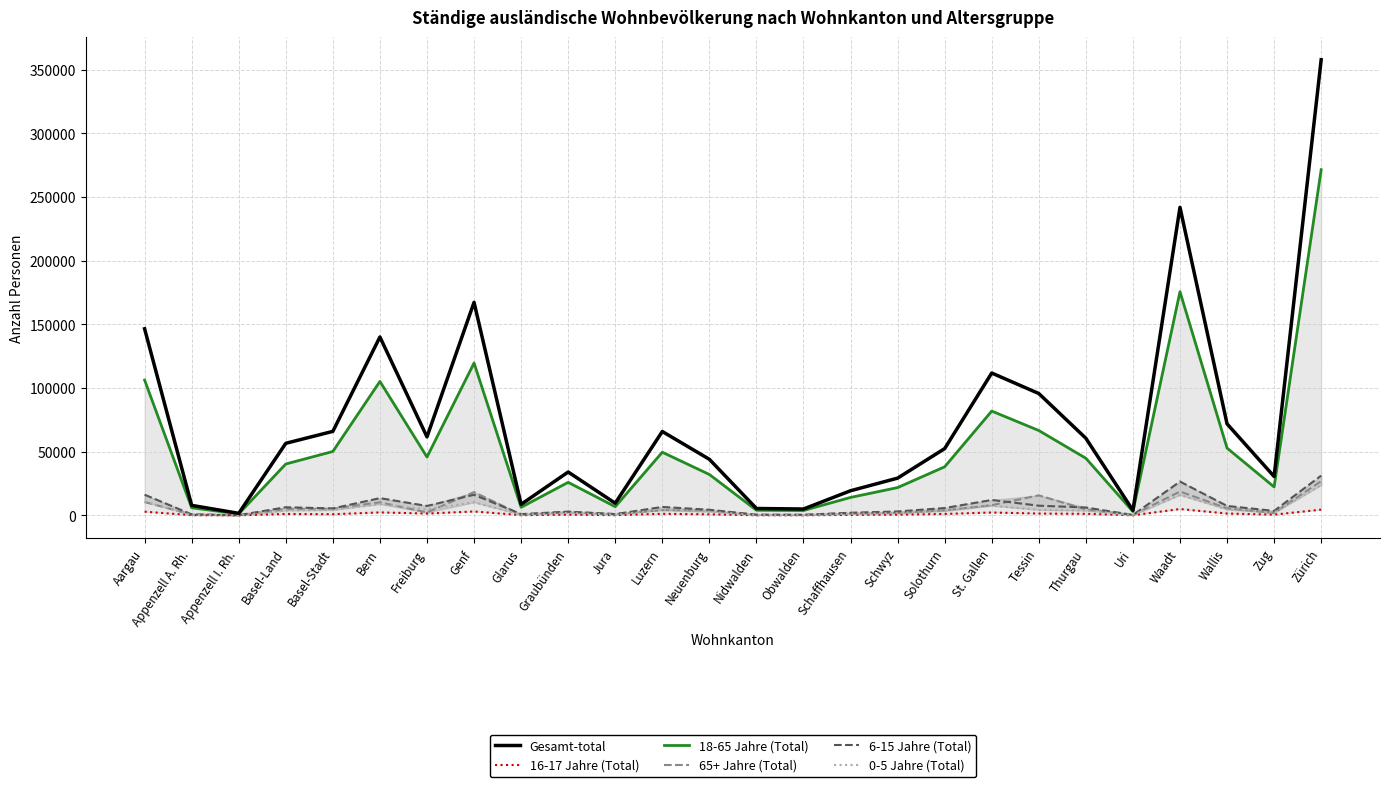

What is the greatest value displayed?

357723